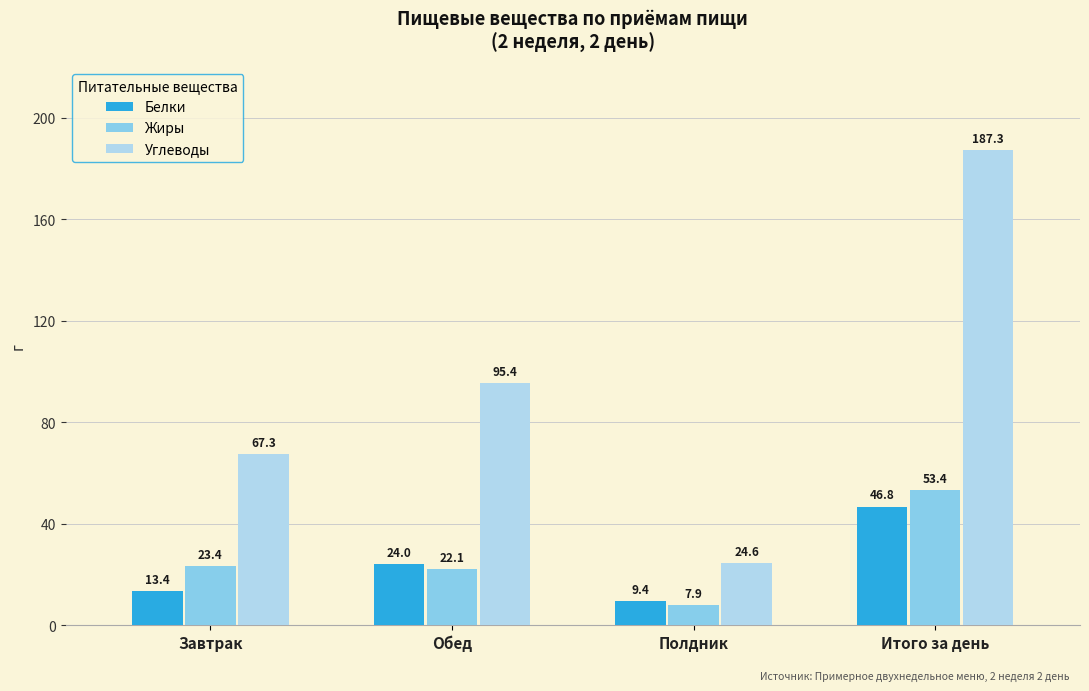

Read the Белки value at Полдник.

9.4